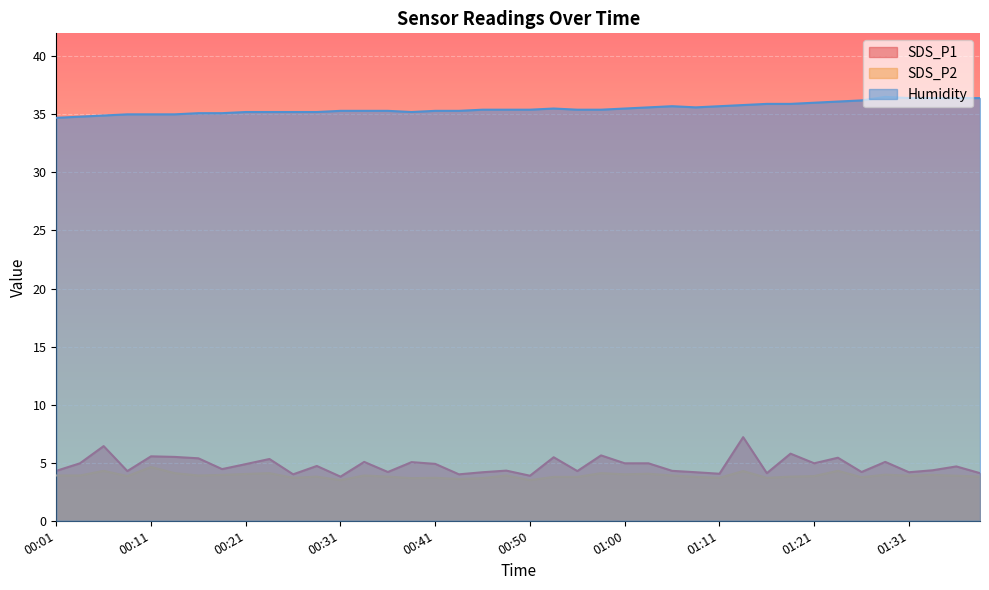

What is the value of the SDS_P1 point at the 18th from the left?

4.0